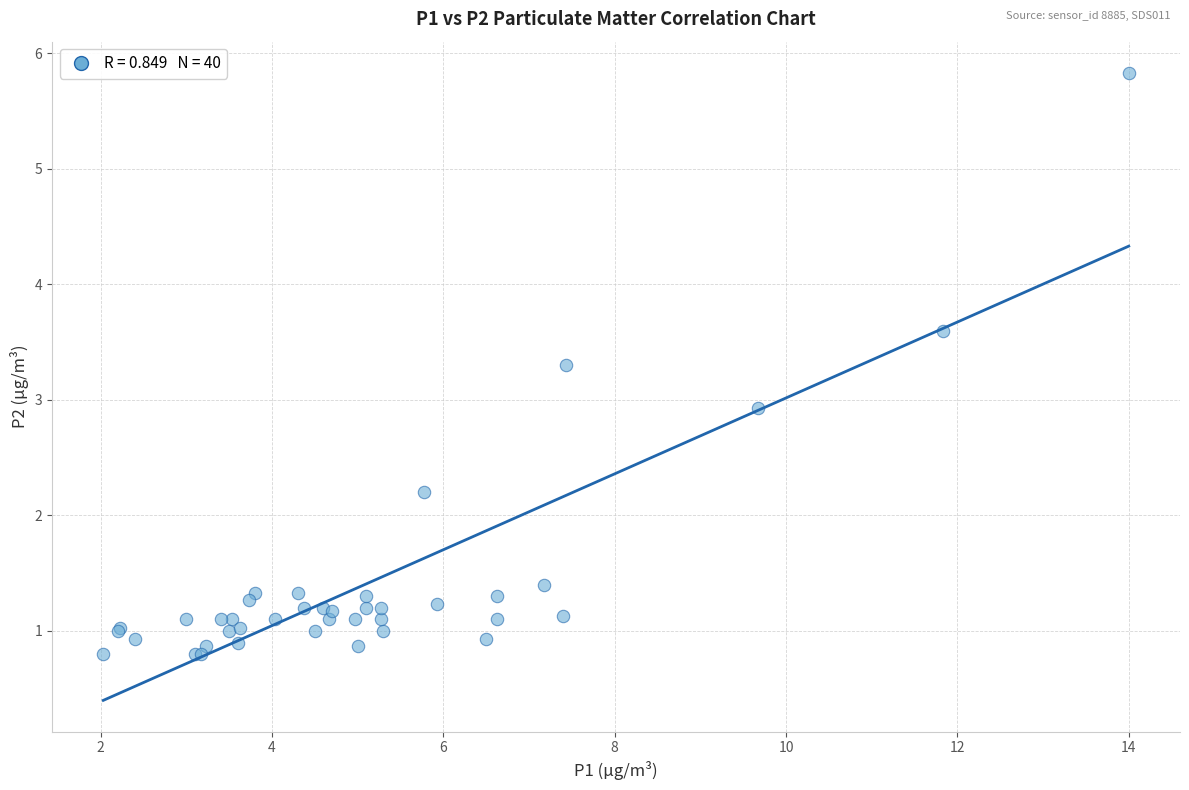

What Y value in the scatter plot is closest to 3?

2.9